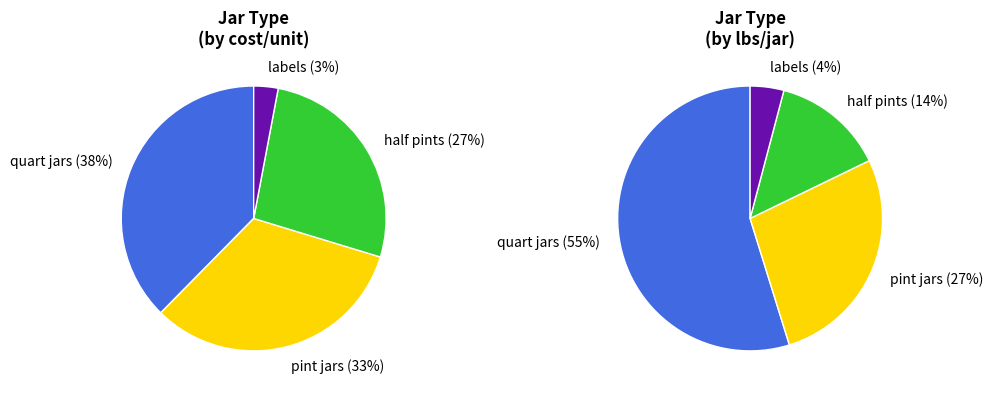

Is there a majority slice in this chart?

No